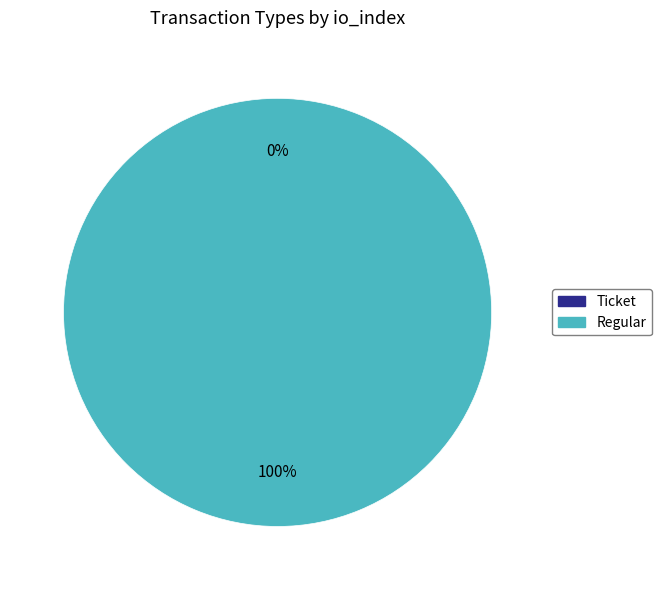

The Regular slice represents 100% of the pie. True or false?

True